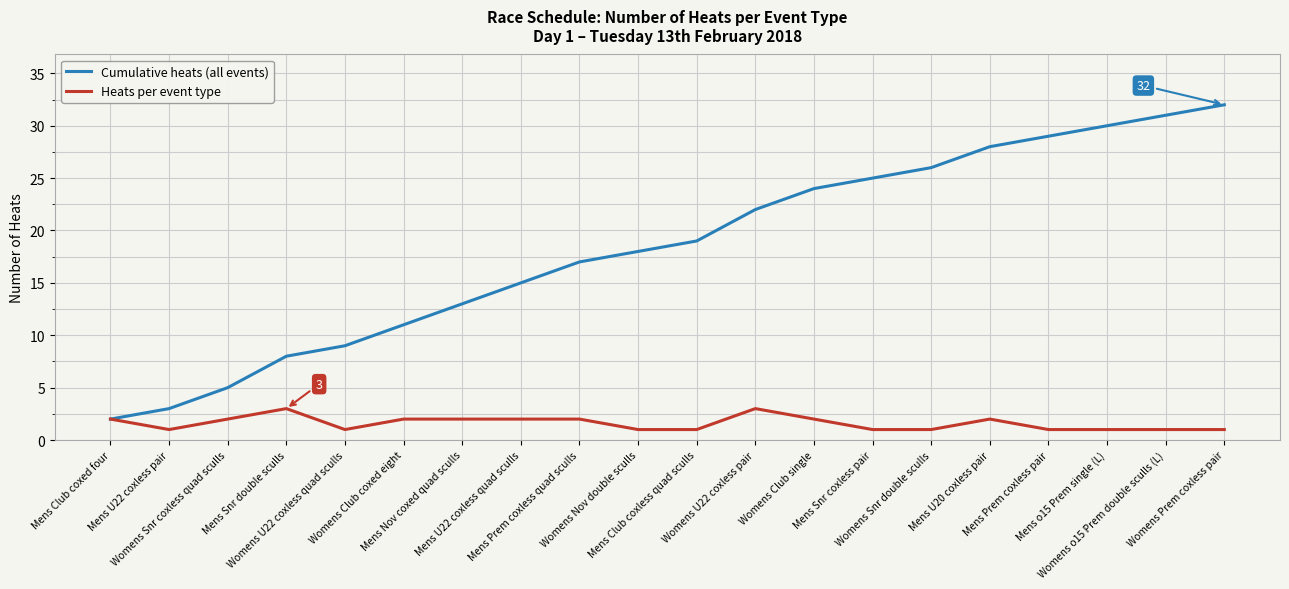

Which series has the largest total across all categories?

Cumulative heats (all events)